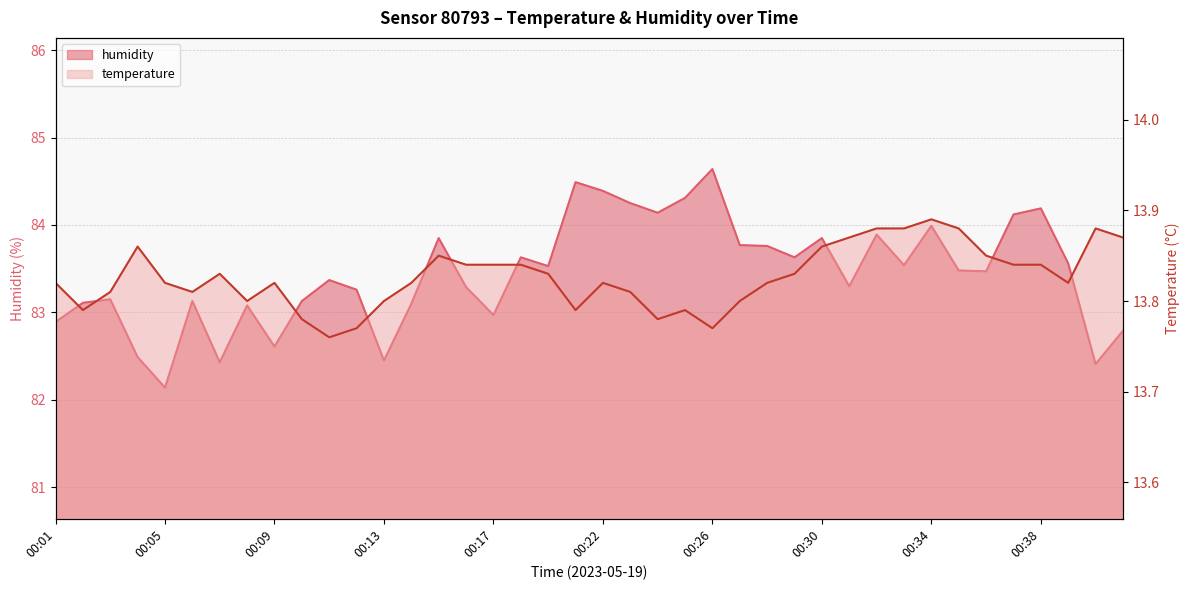

How many interior local peaks does the temperature series have?

8